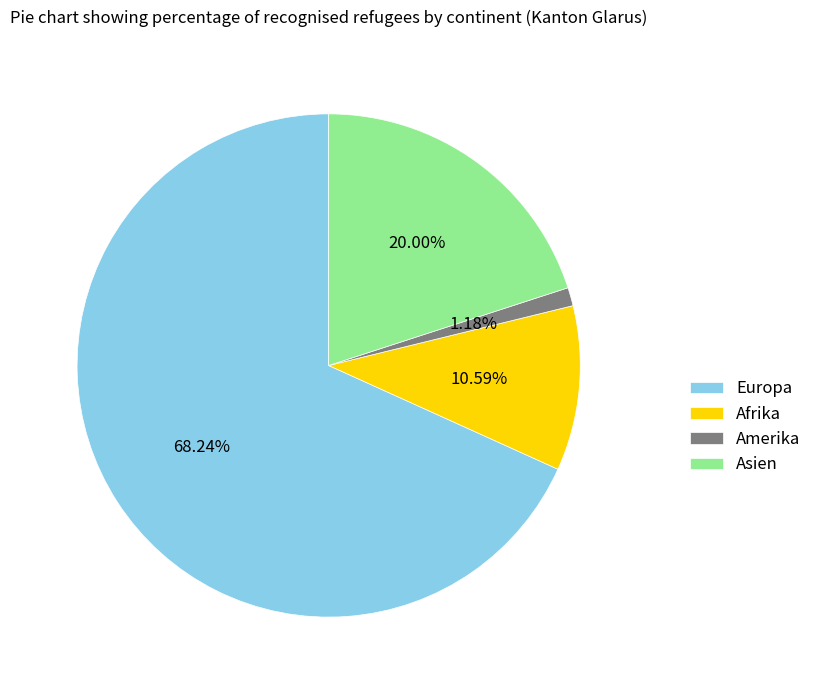

What is the smallest slice in the pie chart?

Amerika